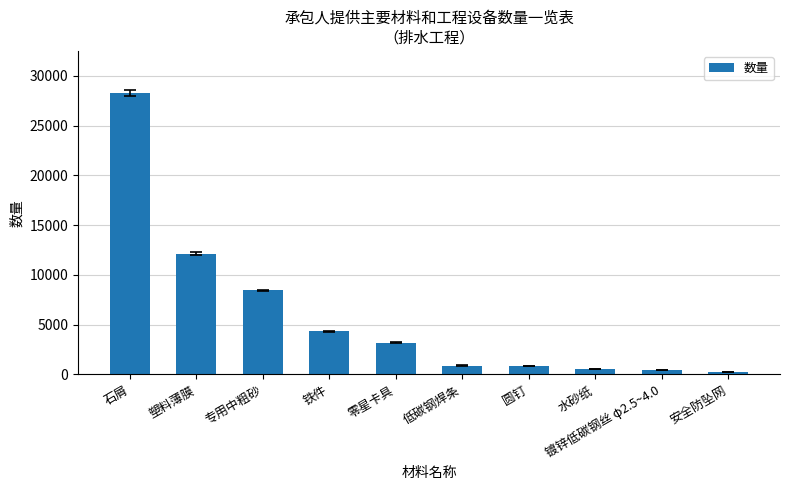

Where is the data nearest to the value 14283?

塑料薄膜